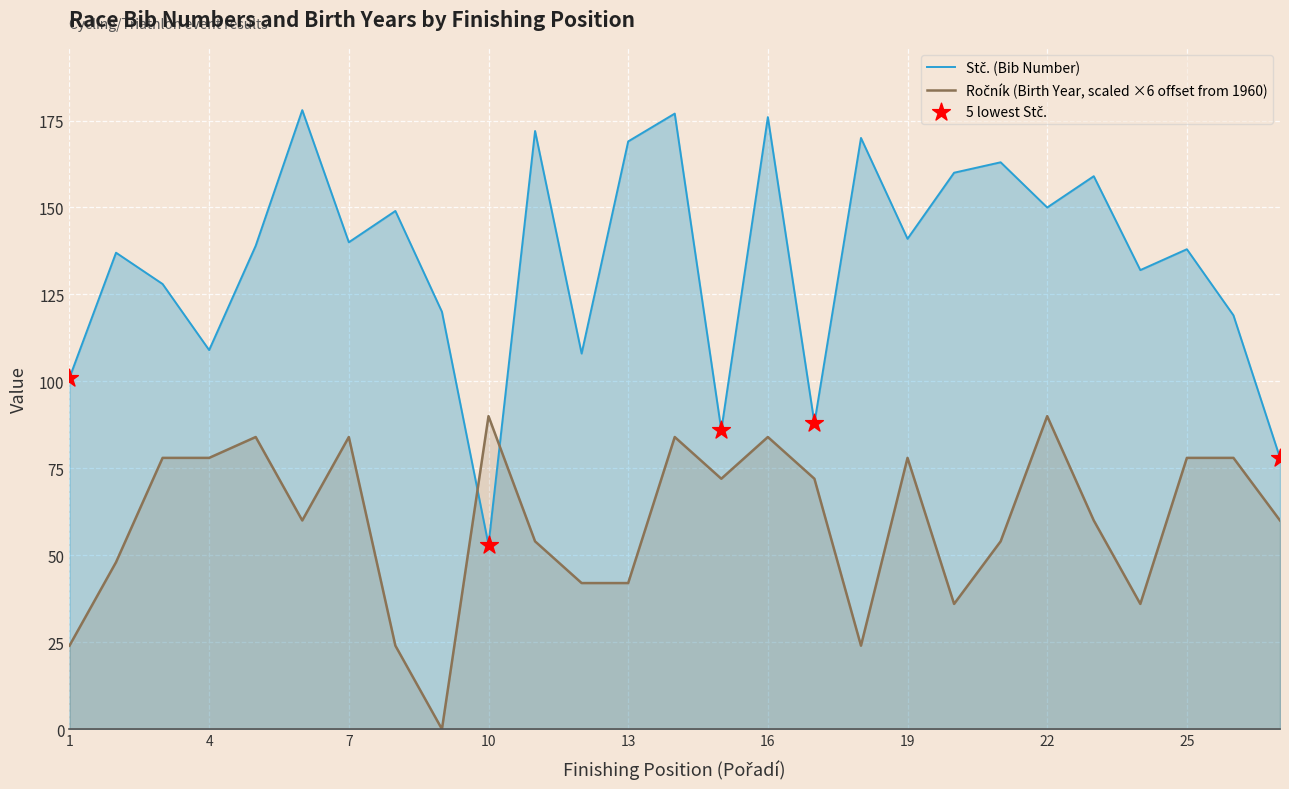

Which series has the largest total across all categories?

Stč.